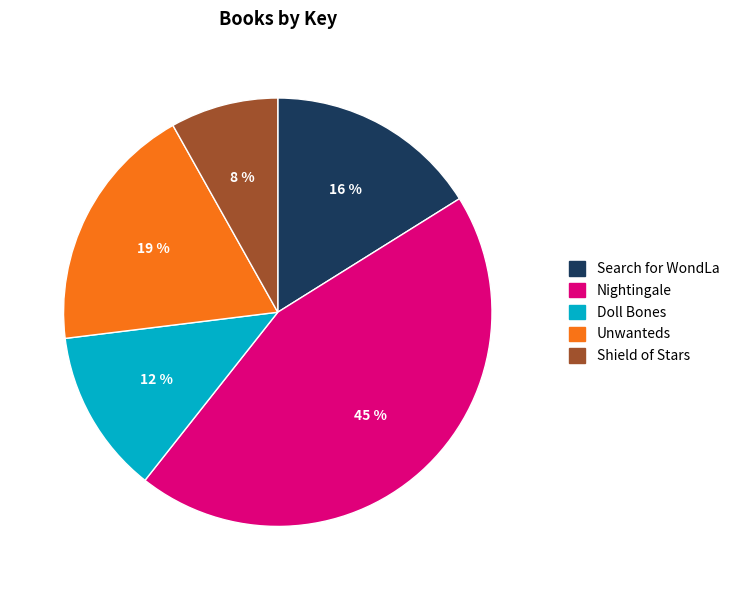

To the nearest percent, what is the combined percentage of Search for WondLa and Unwanteds?

35%